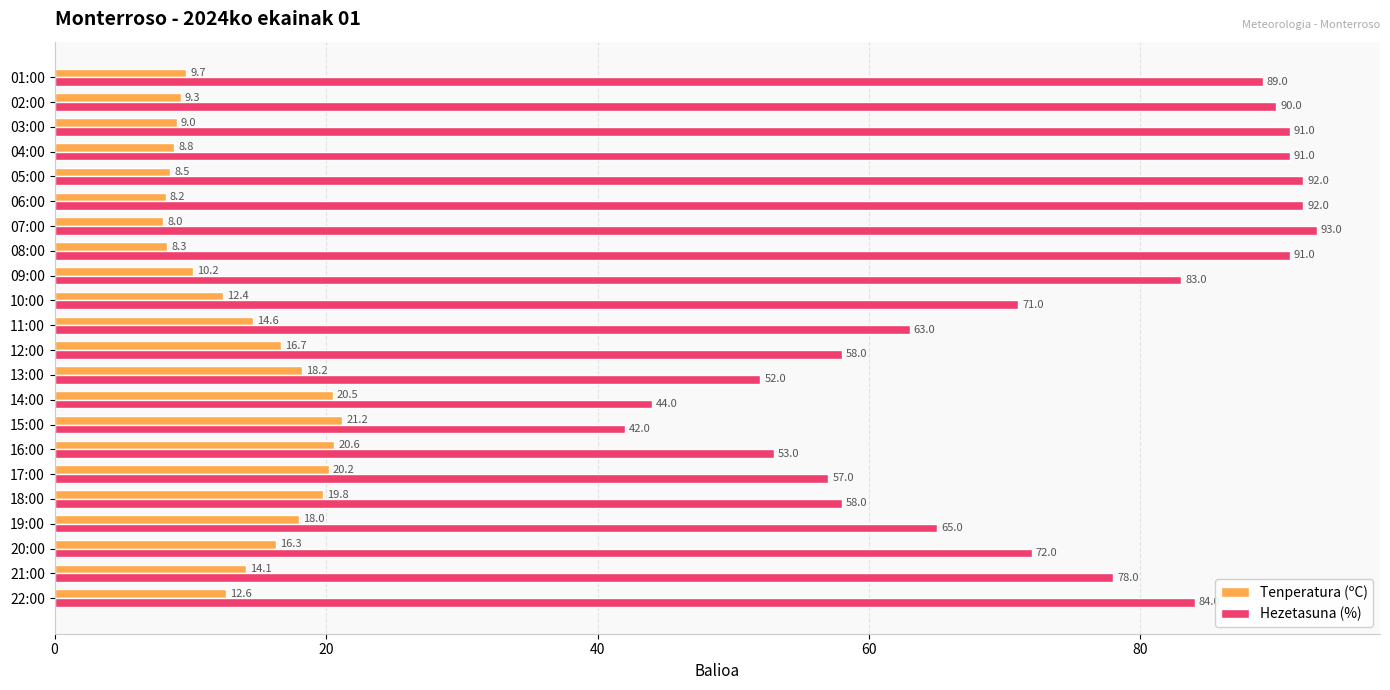

What is the smallest value displayed?

8.0